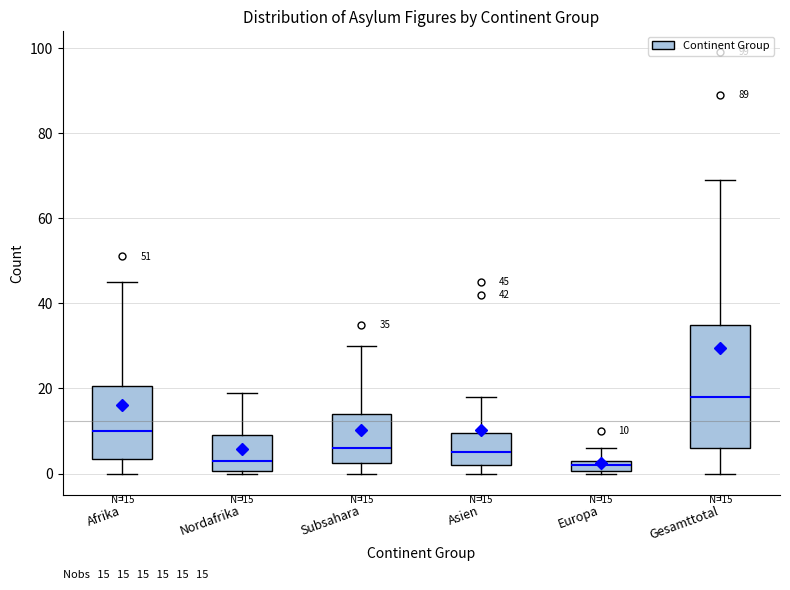

Comparing the boxes themselves (not the whiskers), which one is the tallest?

Gesamttotal